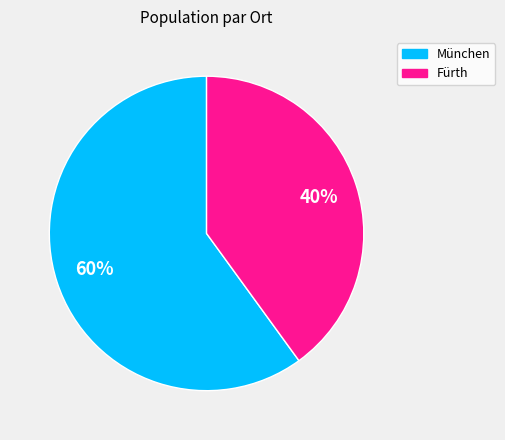

Combined, do Fürth and München account for over 50%?

Yes